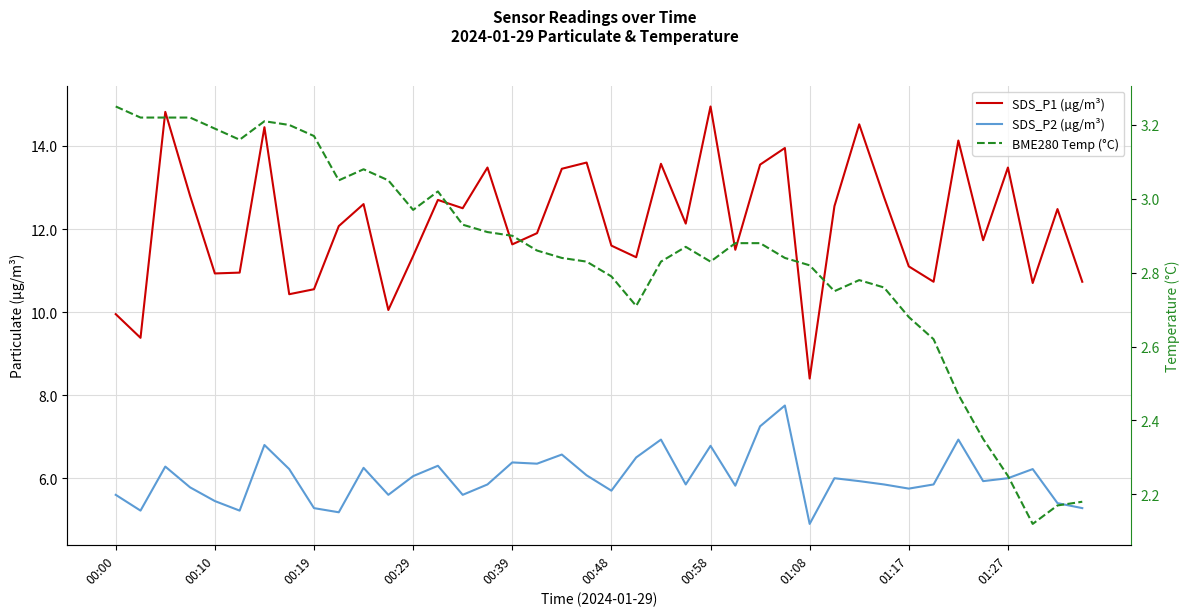

What is the value of the SDS_P1 (µg/m³) point at the 25th from the left?

14.9